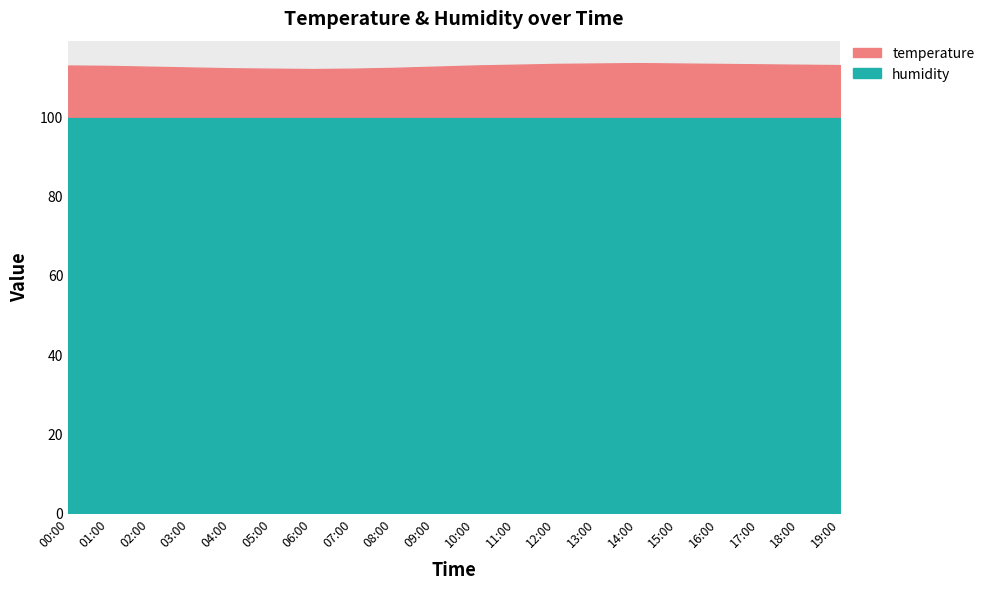

True or false: temperature has a value of 5.5 at 13:00.

False